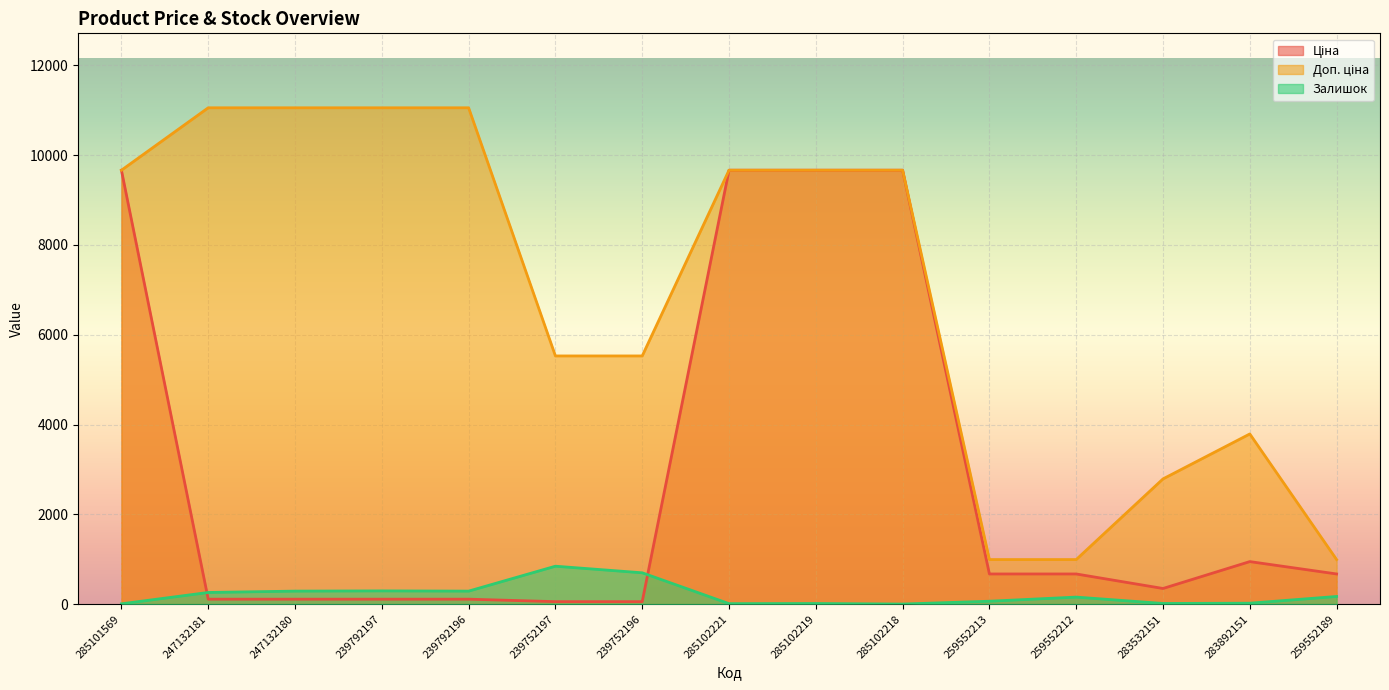

What position from the right is 283892151?

2